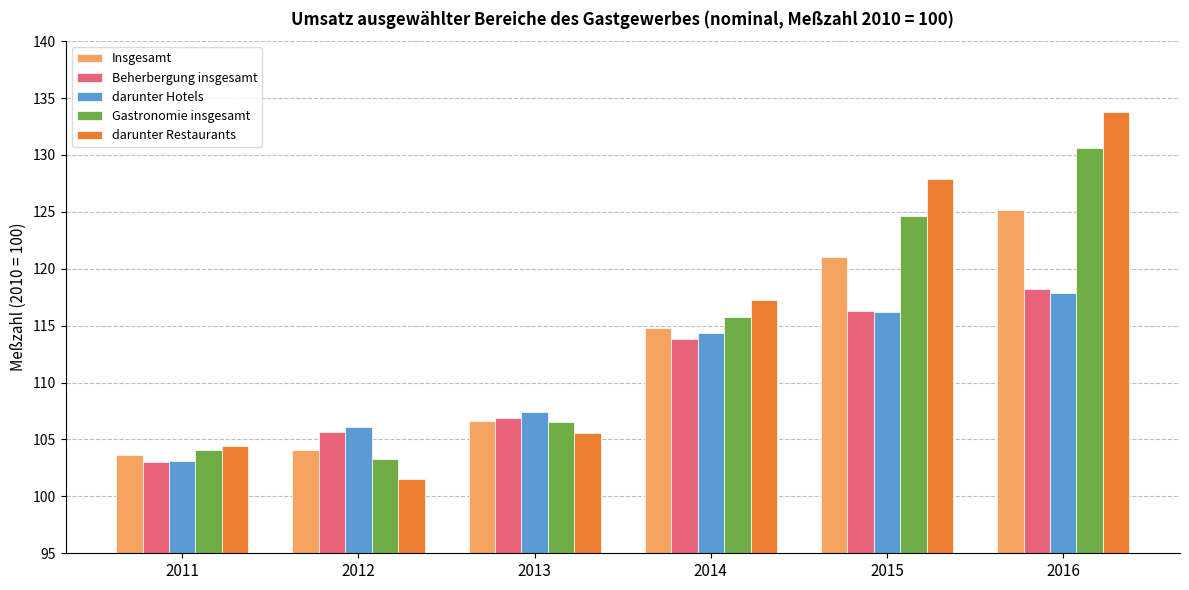

What is the total value across all series at 2015?

606.0